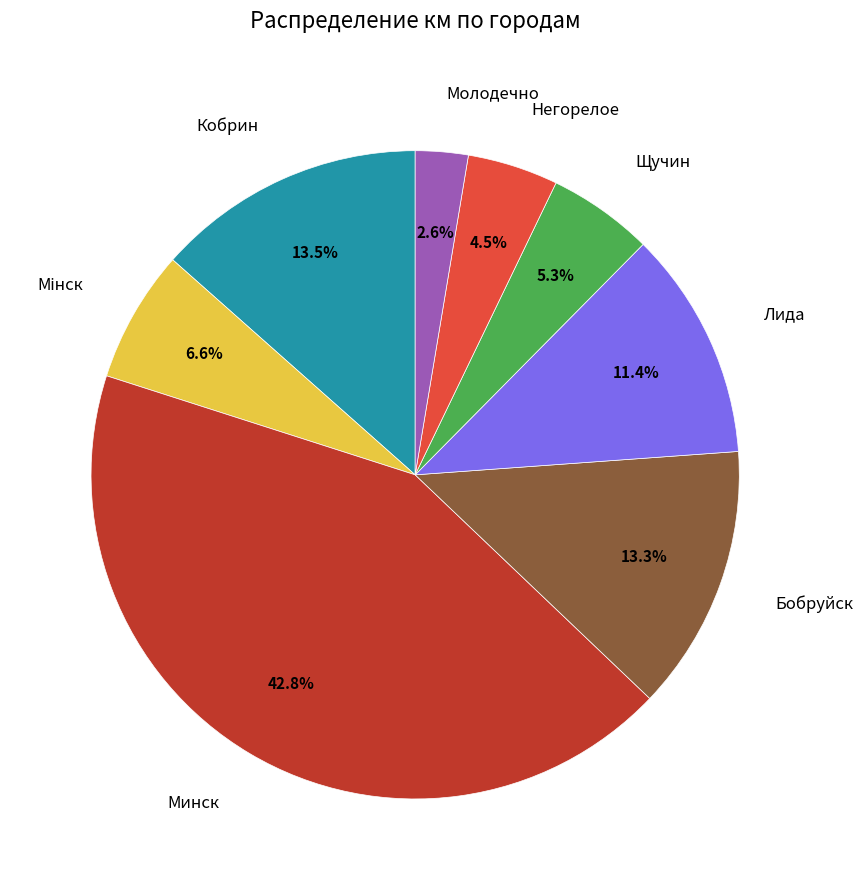

What is the smallest slice in the pie chart?

Молодечно